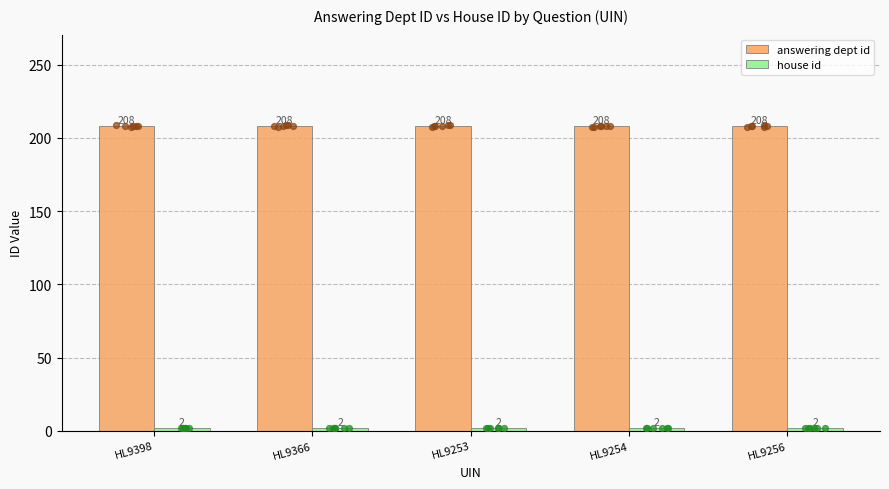

What are all the series names shown in the legend?

answering dept id, house id